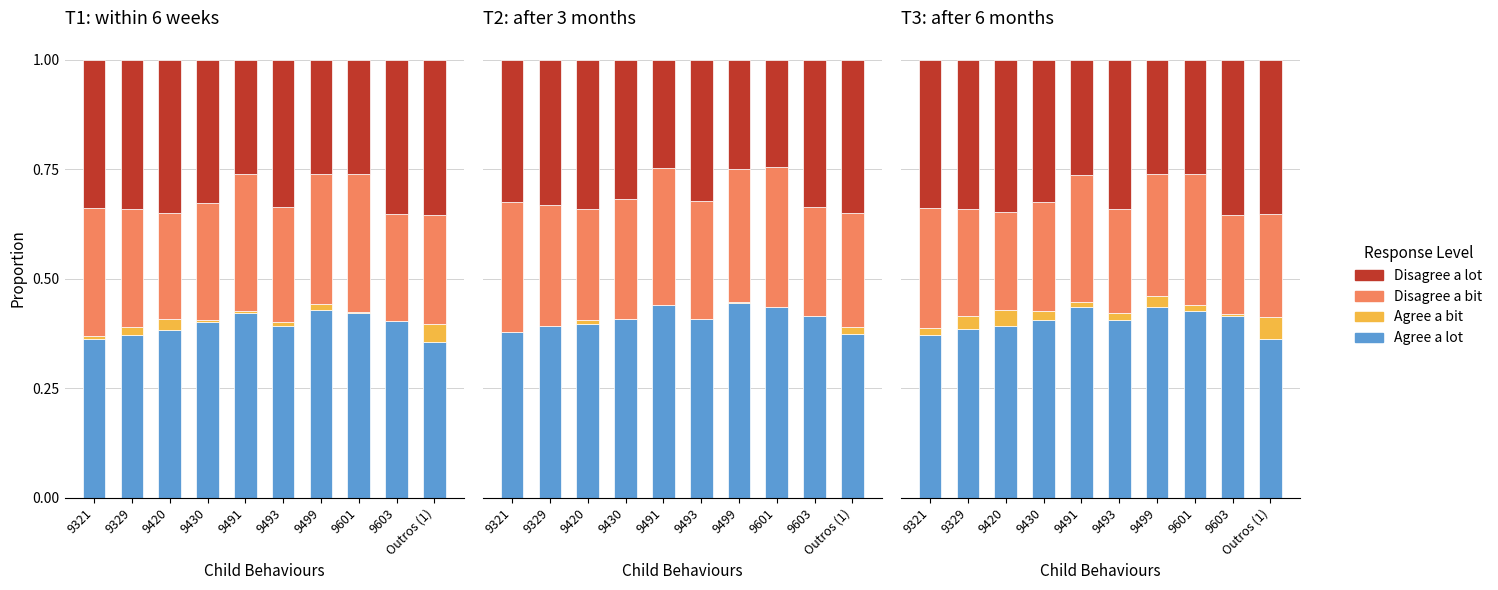

Rank the series at 9329 from lowest to highest value.

Agree a bit, Disagree a bit, Disagree a lot, Agree a lot